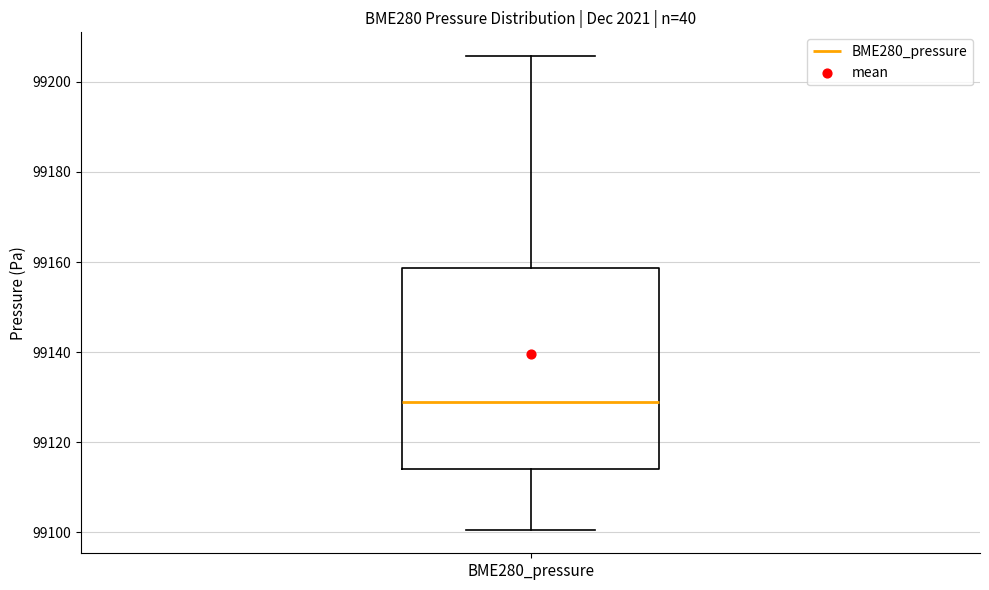

Where is the lower edge of the box for BME280_pressure on the y-axis? The values are not printed on the chart, so give them approximately, as read against the axis.

99114